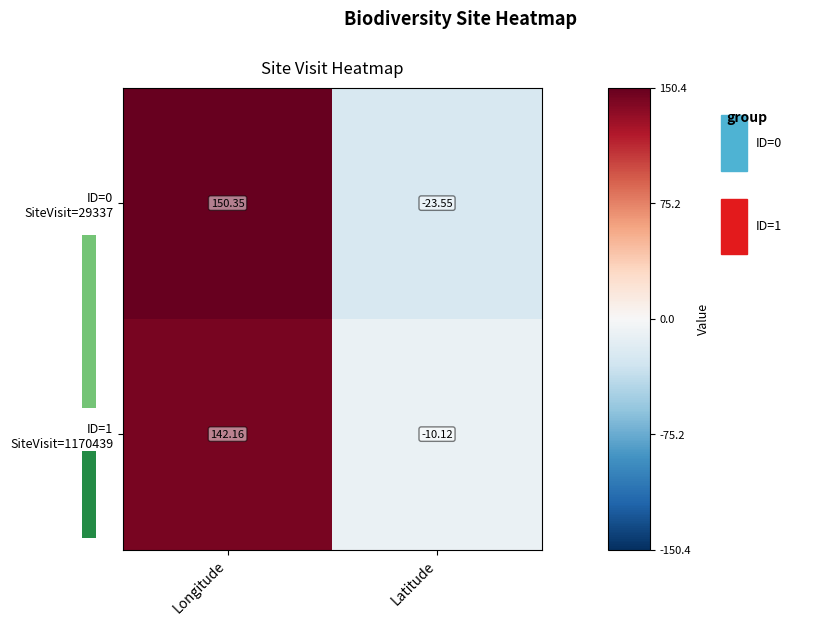

What is the difference between the ID=1 SiteVisit=1170439 values at Latitude and Longitude?

152.3